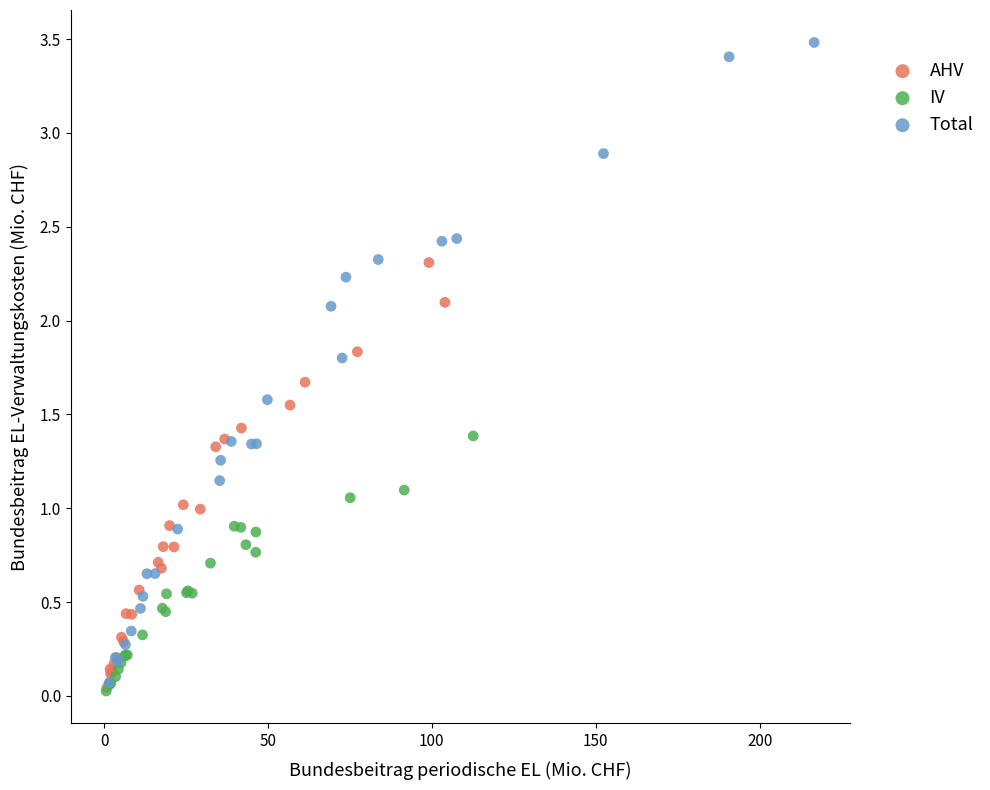

Which series has the widest spread of Y values?

Total